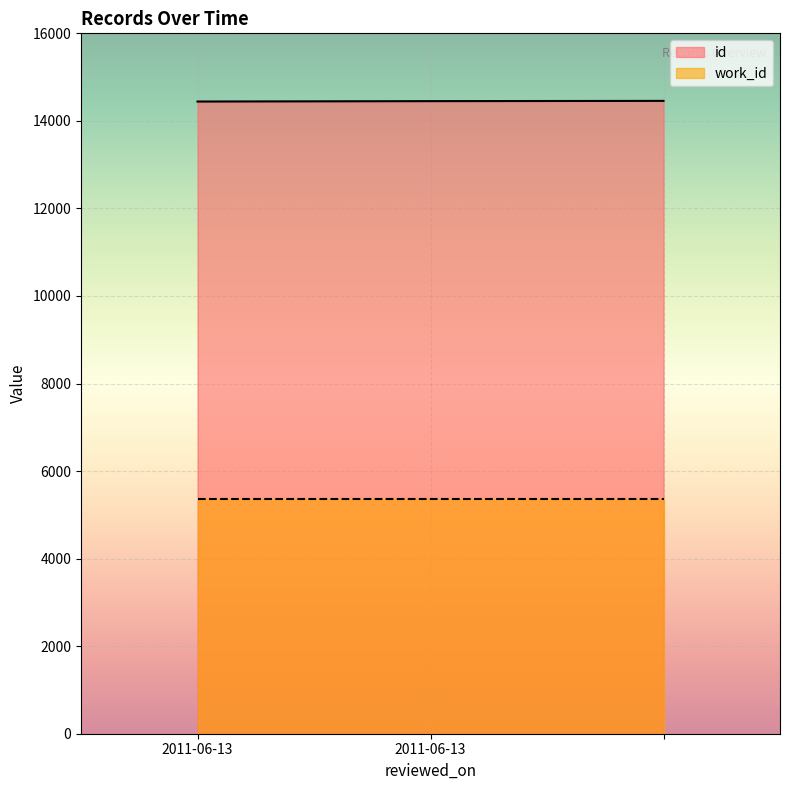

How many data points are less than 14451?

1